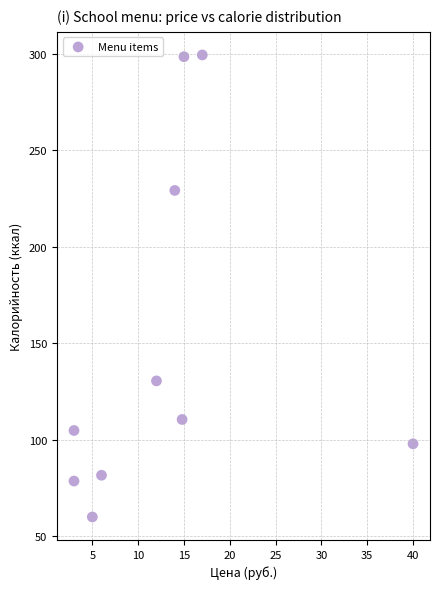

What is the average Y value?

149.1